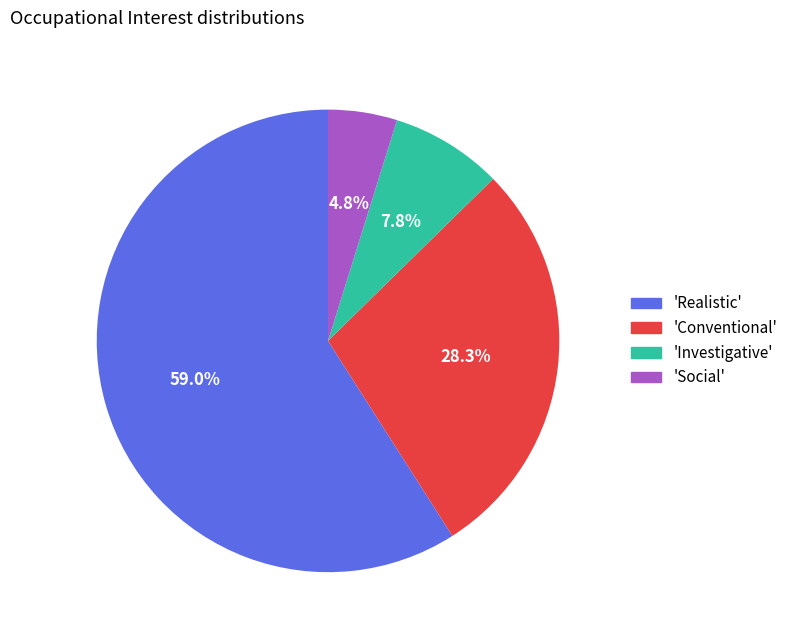

Which category accounts for the majority?

'Realistic'